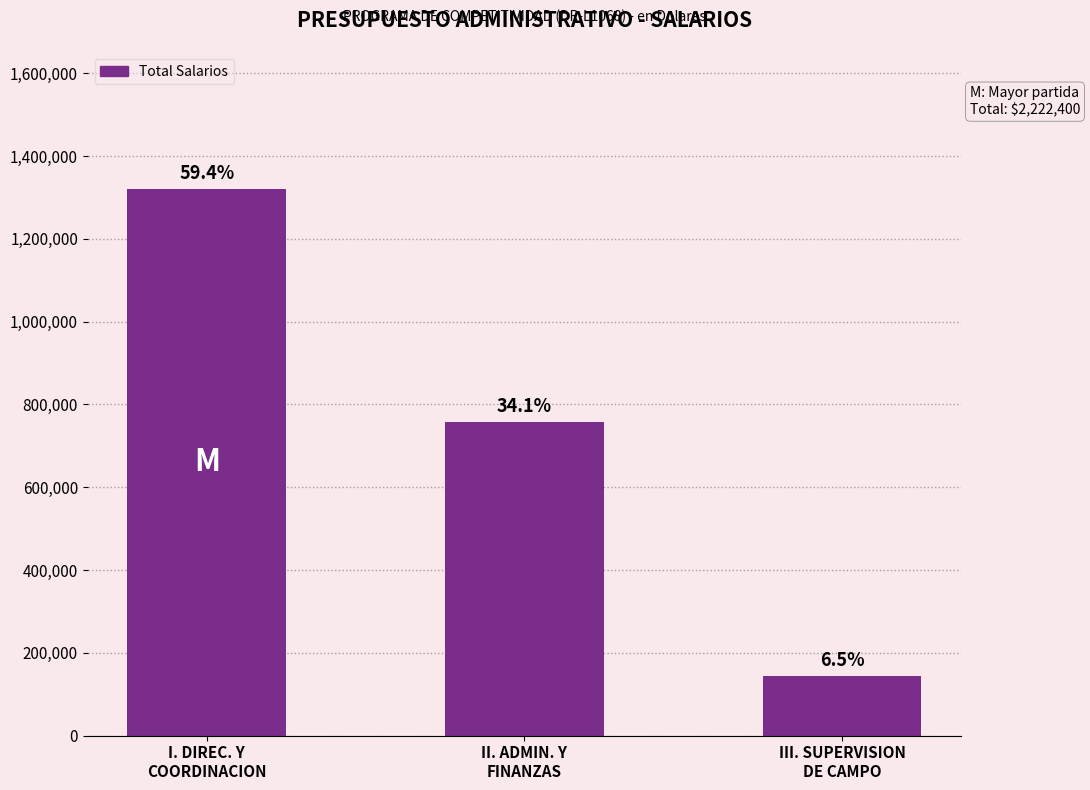

Does the chart contain any negative values?

No